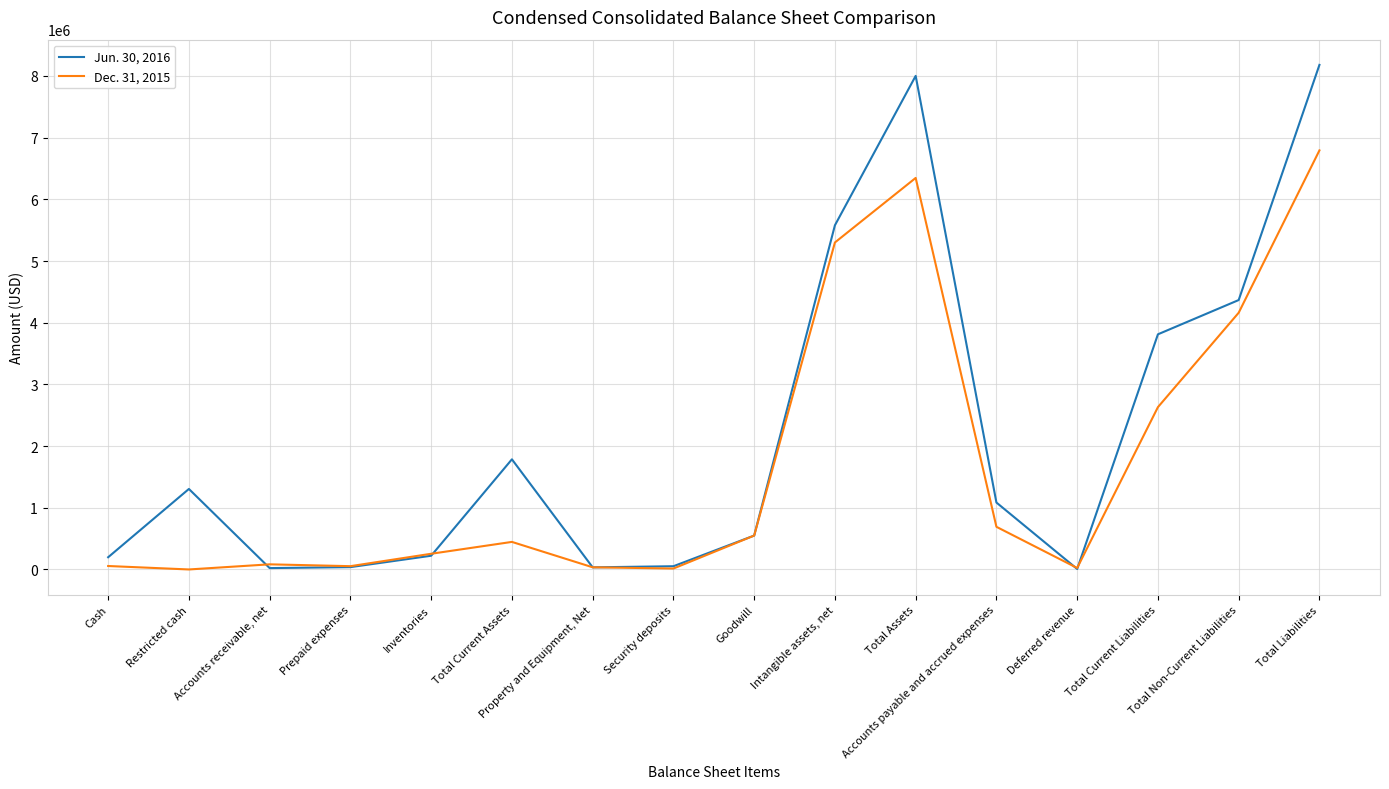

What is the difference between the maximum and minimum values in the Jun. 30, 2016 series?

8171710